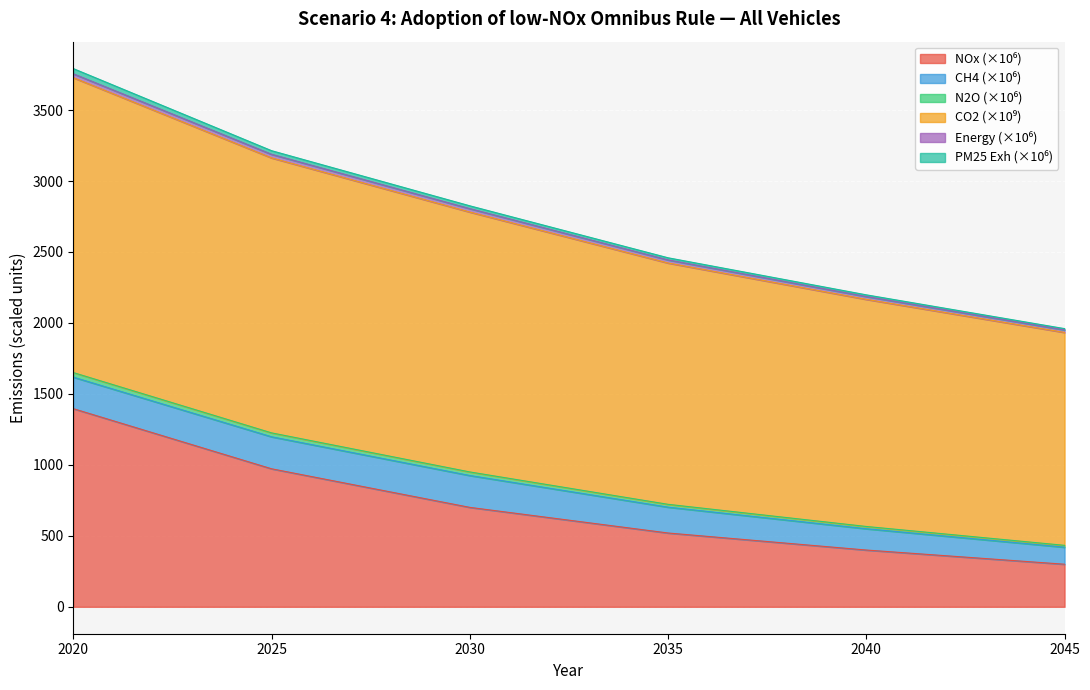

What is the highest value of the NOx series?

1396.1